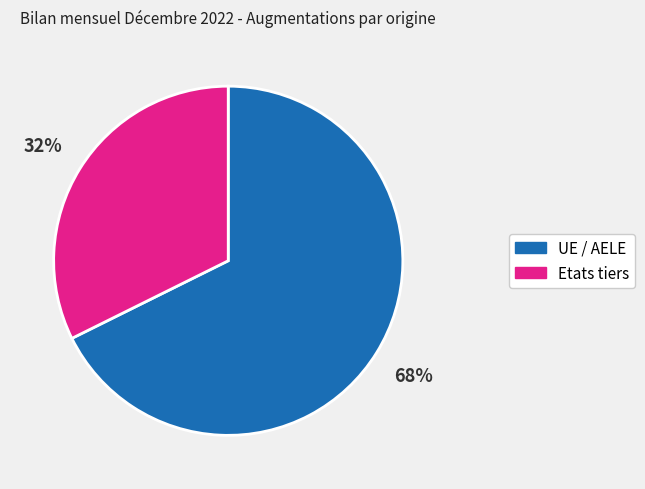

Is UE / AELE the majority of the pie?

Yes